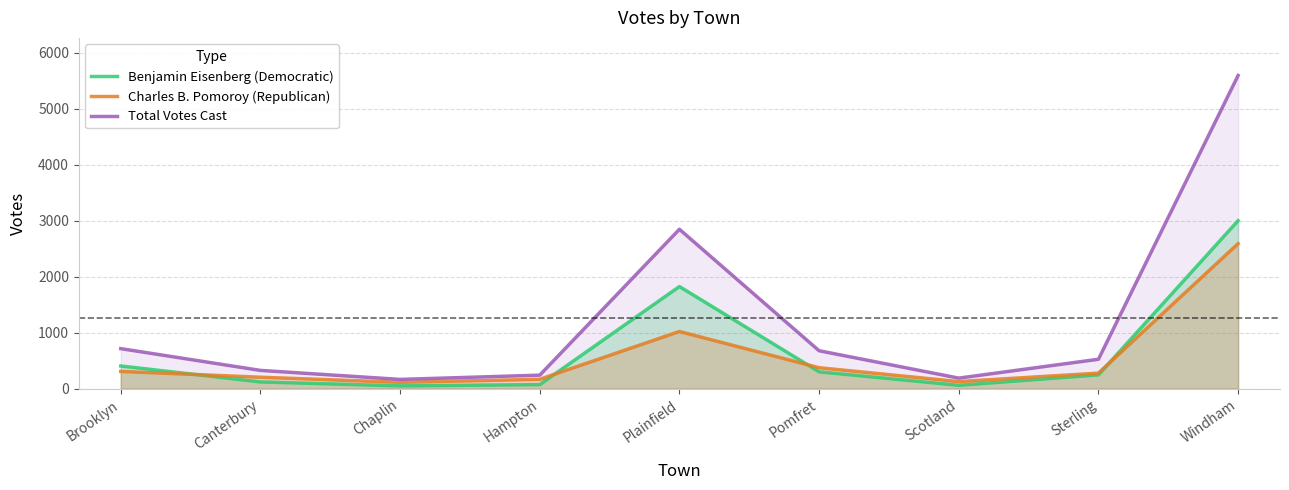

True or false: Benjamin Eisenberg (Democratic) has more than 0 interior local peaks.

True